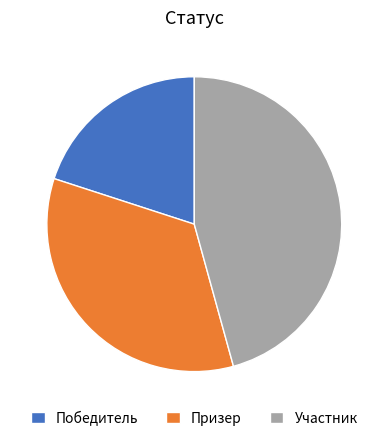

Which slice is the smallest?

Победитель